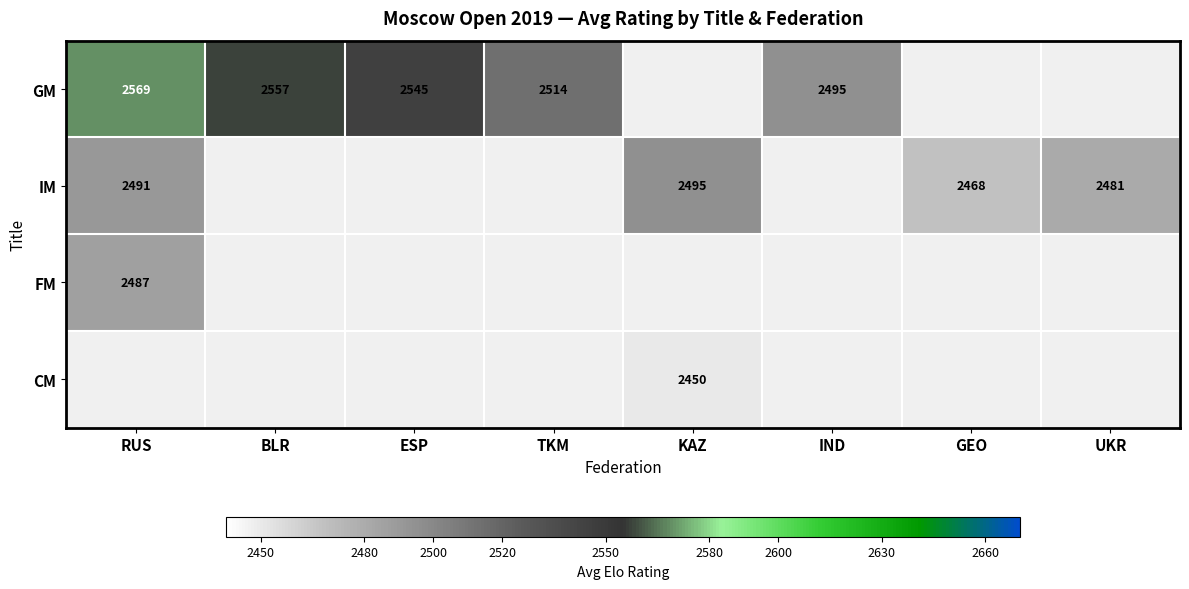

What is the minimum value shown in the chart?

2450.0